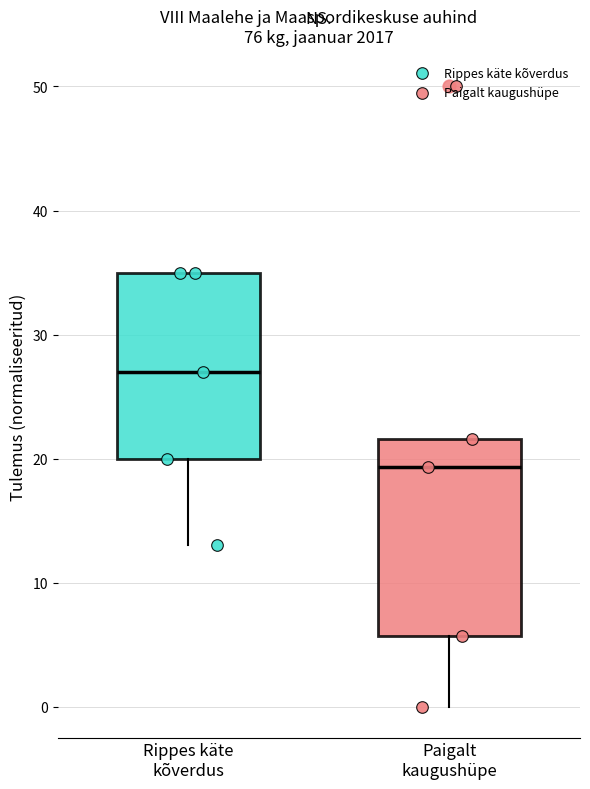

Which box has the lowest median line?

Paigalt kaugushüpe